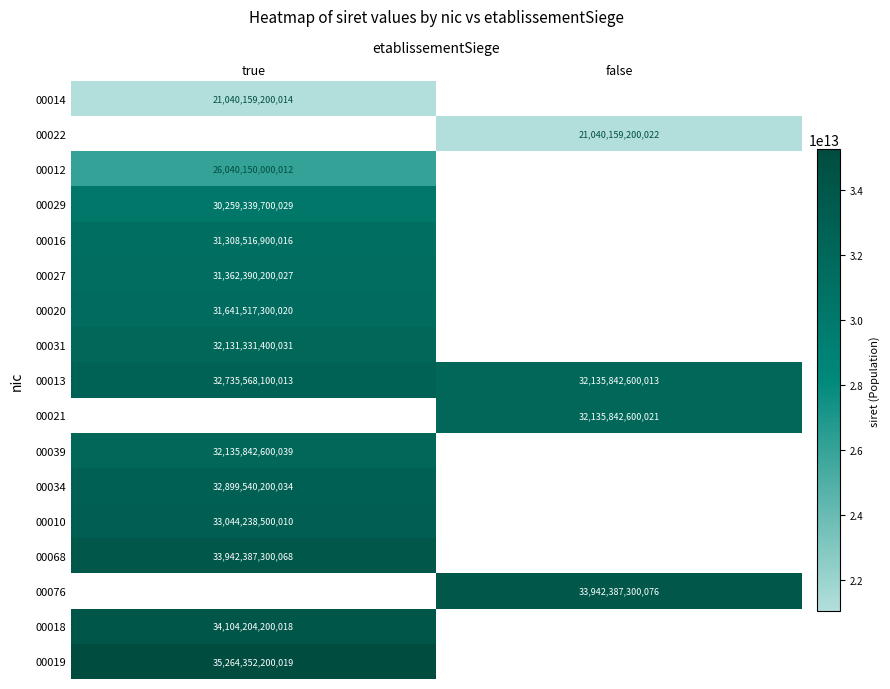

The value of 00068 at true is 33942387300068. True or false?

True